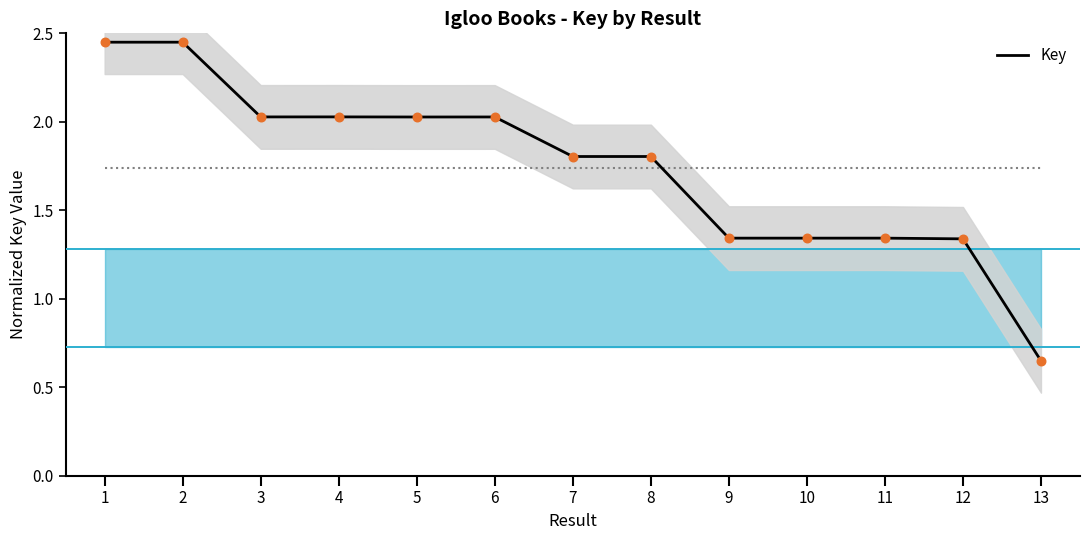

What is the change in value from 1 to 6?

-0.4